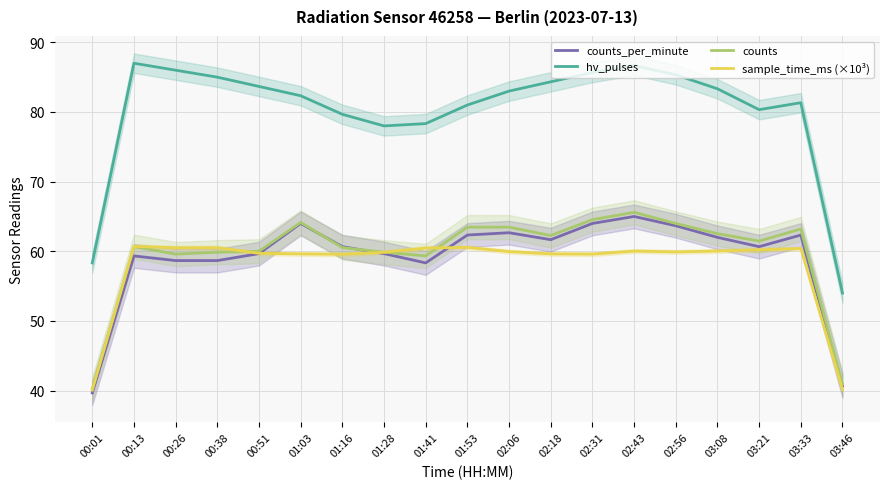

Reading left to right, extract all data points from this chart.

counts_per_minute: 00:01=39.7	00:13=59.3	00:26=58.7	00:38=58.7	00:51=59.7	01:03=64.0	01:16=60.7	01:28=59.7	01:41=58.3	01:53=62.3	02:06=62.7	02:18=61.7	02:31=64.0	02:43=65.0	02:56=63.7	03:08=62.0	03:21=60.7	03:33=62.3	03:46=40.7
hv_pulses: 00:01=58.3	00:13=87.0	00:26=86.0	00:38=85.0	00:51=83.7	01:03=82.3	01:16=79.7	01:28=78.0	01:41=78.3	01:53=81.0	02:06=83.0	02:18=84.3	02:31=85.7	02:43=86.7	02:56=85.3	03:08=83.3	03:21=80.3	03:33=81.3	03:46=54.0
counts: 00:01=40.3	00:13=60.7	00:26=59.6	00:38=59.9	00:51=60.0	01:03=64.1	01:16=60.5	01:28=59.9	01:41=59.3	01:53=63.5	02:06=63.5	02:18=62.3	02:31=64.5	02:43=65.6	02:56=64.0	03:08=62.5	03:21=61.5	03:33=63.2	03:46=40.9
sample_time_ms (×10³): 00:01=40.1	00:13=60.7	00:26=60.5	00:38=60.5	00:51=59.7	01:03=59.6	01:16=59.6	01:28=59.9	01:41=60.5	01:53=60.6	02:06=60.0	02:18=59.6	02:31=59.6	02:43=60.0	02:56=59.9	03:08=60.0	03:21=60.2	03:33=60.4	03:46=40.2